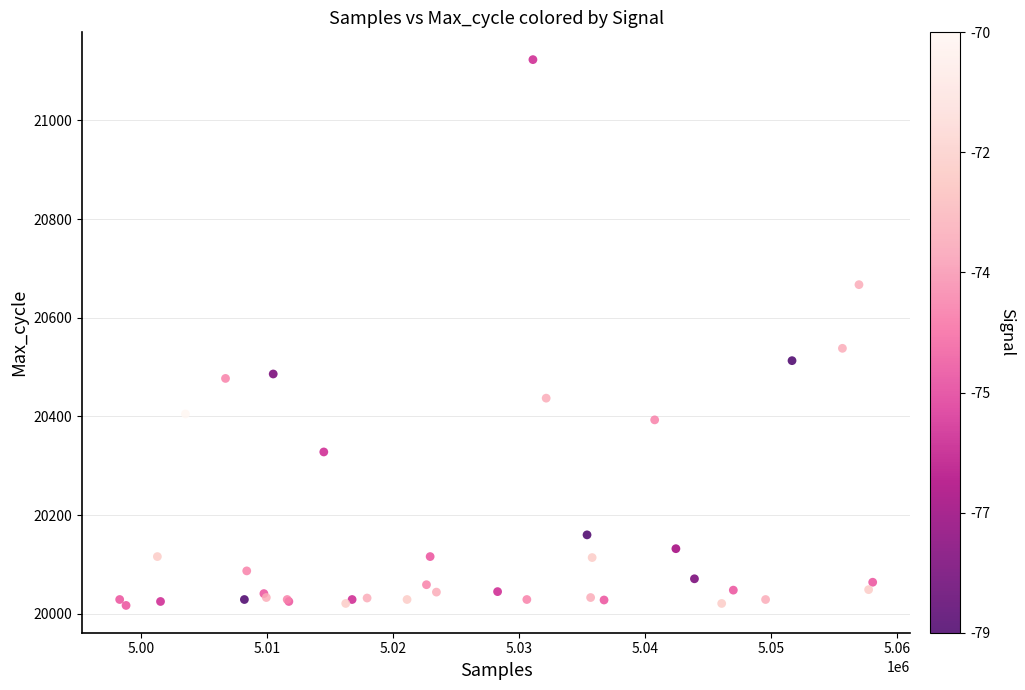

What Y value in the scatter plot is closest to 20570?

20538